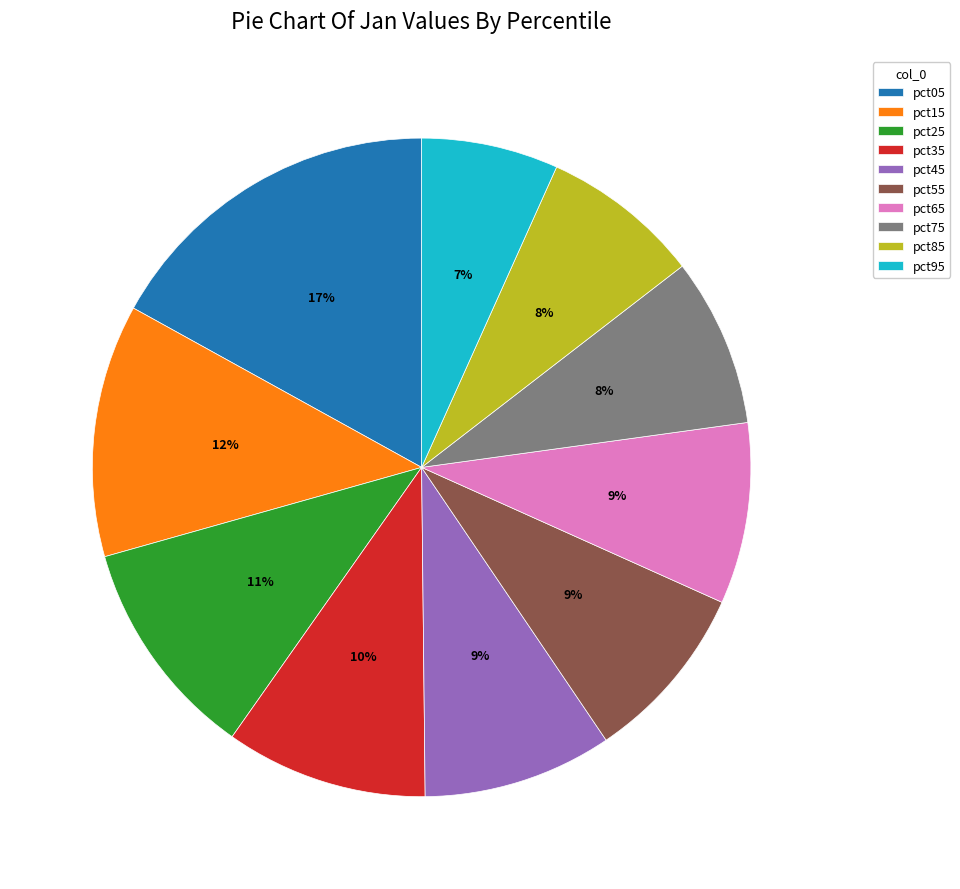

What is the smallest slice in the pie chart?

pct95